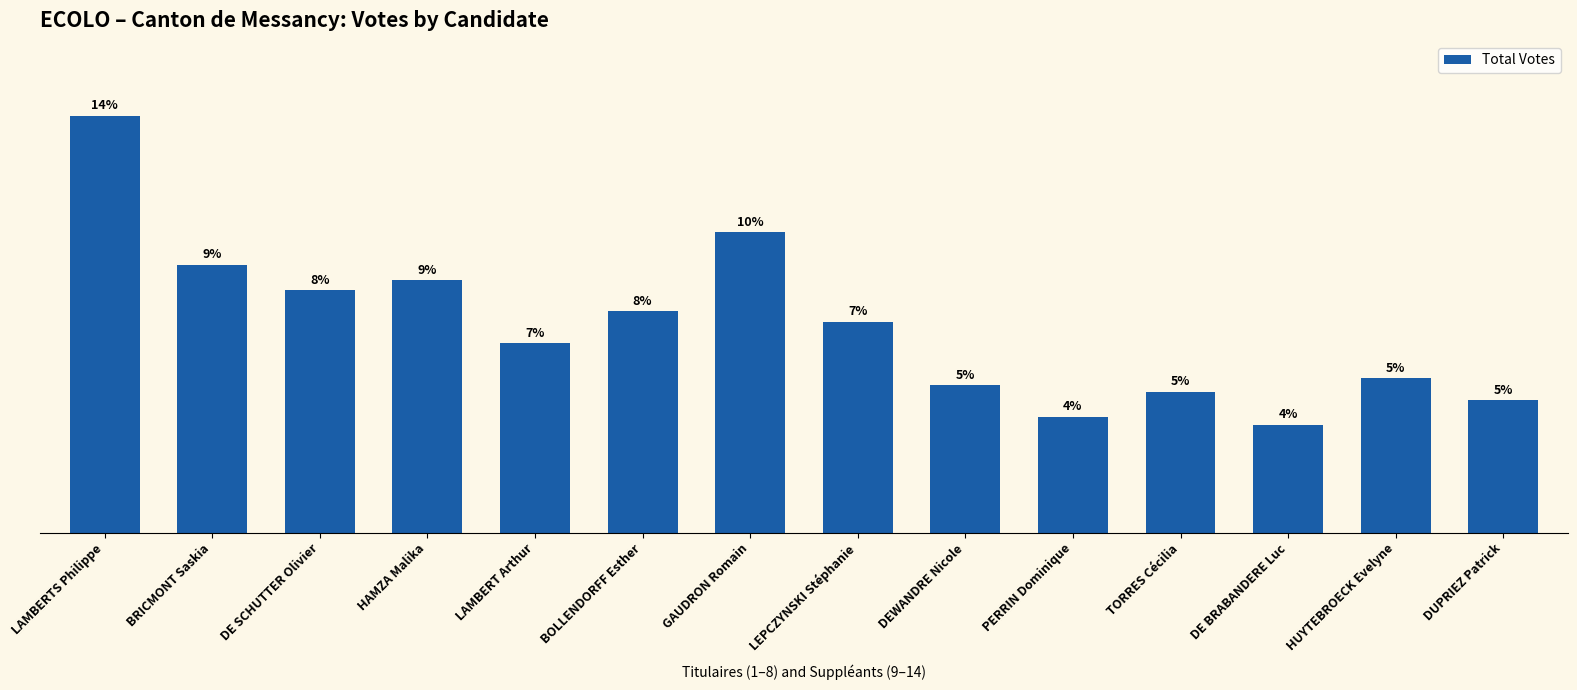

Rank the categories by value from highest to lowest.

LAMBERTS Philippe, GAUDRON Romain, BRICMONT Saskia, HAMZA Malika, DE SCHUTTER Olivier, BOLLENDORFF Esther, LEPCZYNSKI Stéphanie, LAMBERT Arthur, HUYTEBROECK Evelyne, DEWANDRE Nicole, TORRES Cécilia, DUPRIEZ Patrick, PERRIN Dominique, DE BRABANDERE Luc